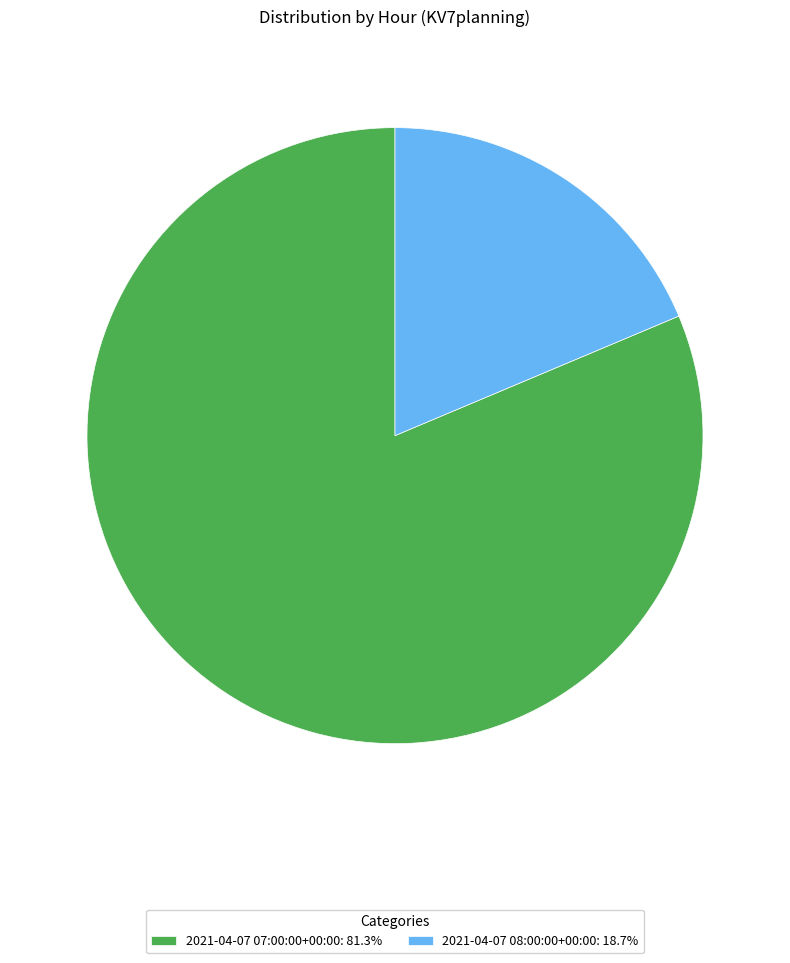

Does 2021-04-07 08:00:00+00:00: 18.7% account for over 50% of the chart?

No